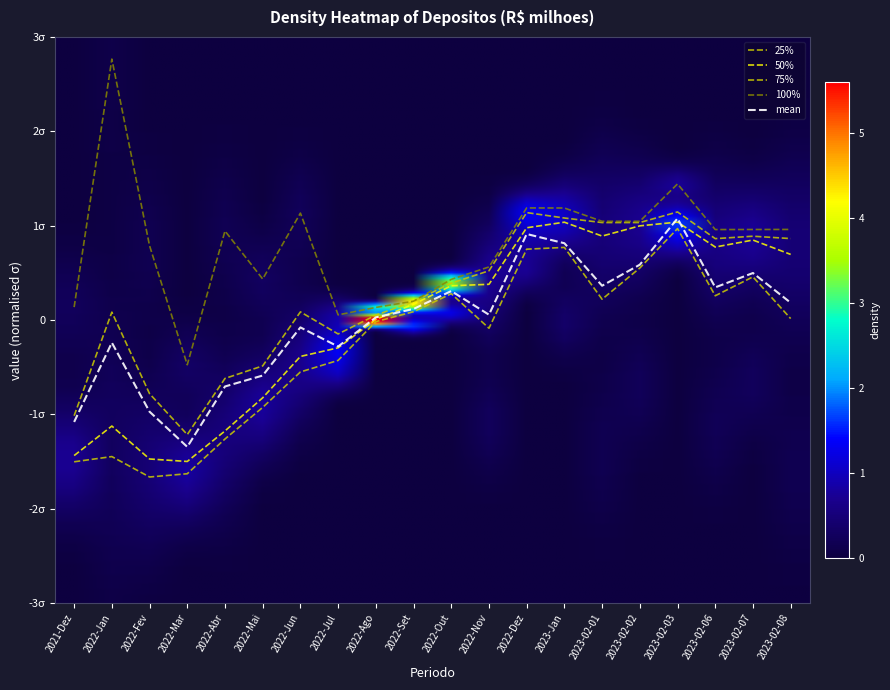

Does the chart have visible grid lines?

No